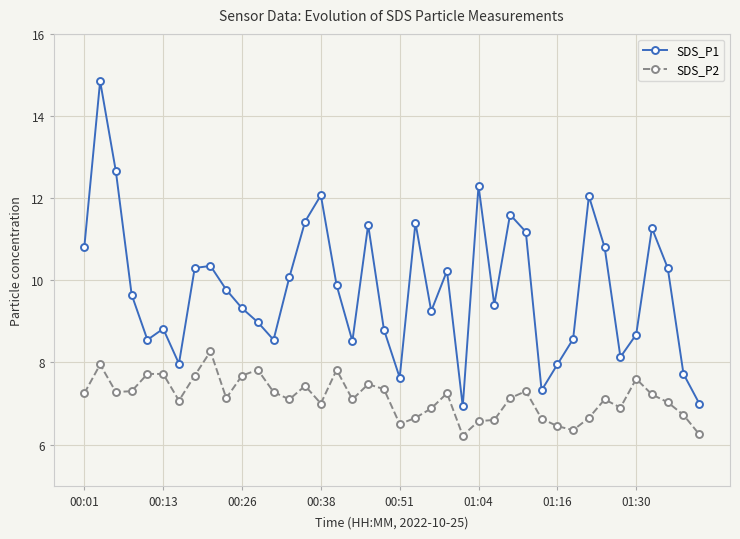

What is the value of the SDS_P1 point at the 33rd from the left?

12.1